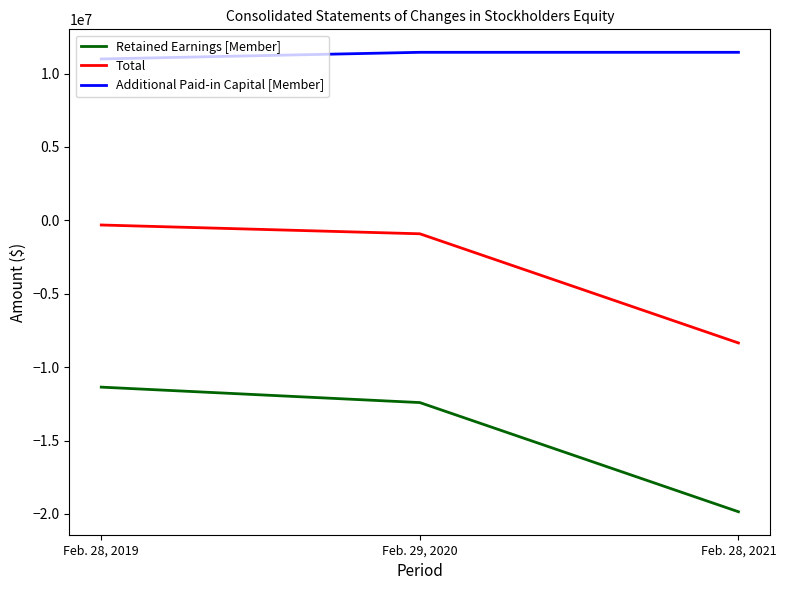

What is the difference between the Retained Earnings [Member] values at Feb. 29, 2020 and Feb. 28, 2019?

1051548